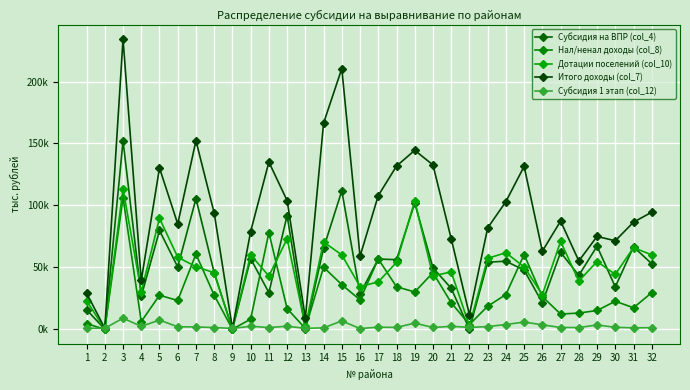

What is the sum of the Нал/ненал доходы (col_8) values at 24 and 6?

51219.0